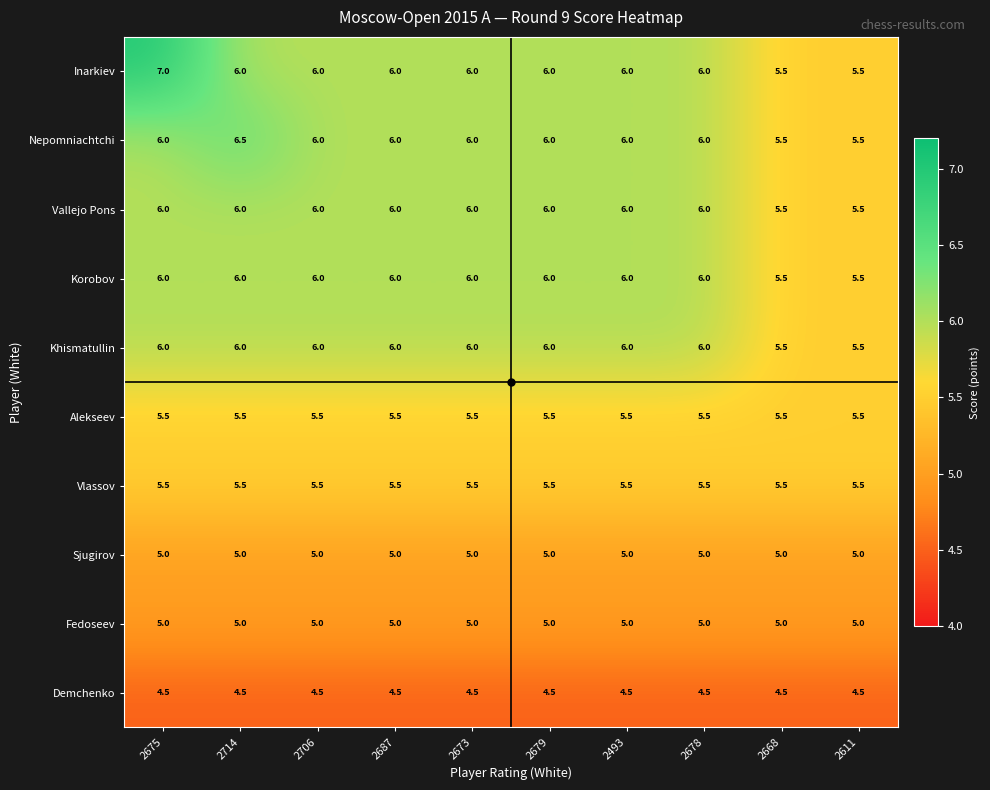

What is the maximum value for Inarkiev?

7.0